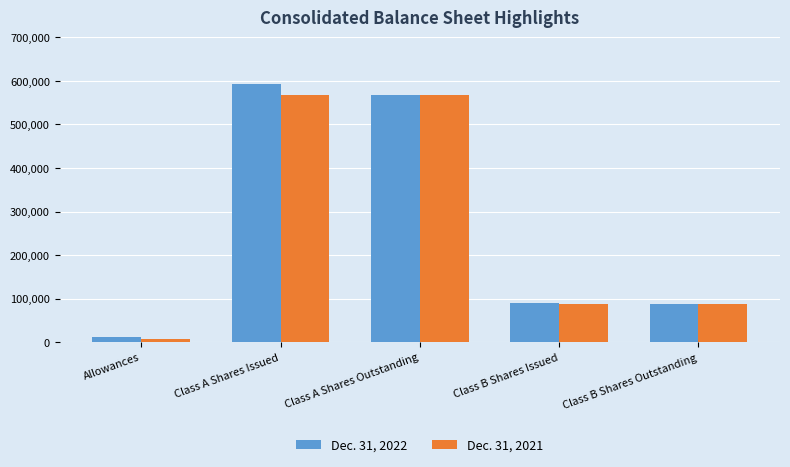

What are all the series names shown in the legend?

Dec. 31, 2022, Dec. 31, 2021